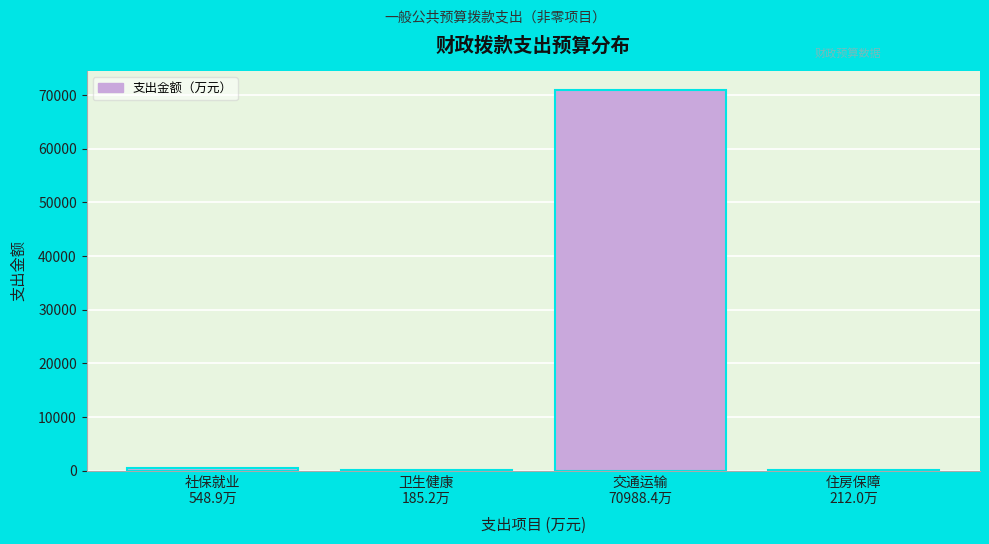

What is the sum of all values?

71934.5